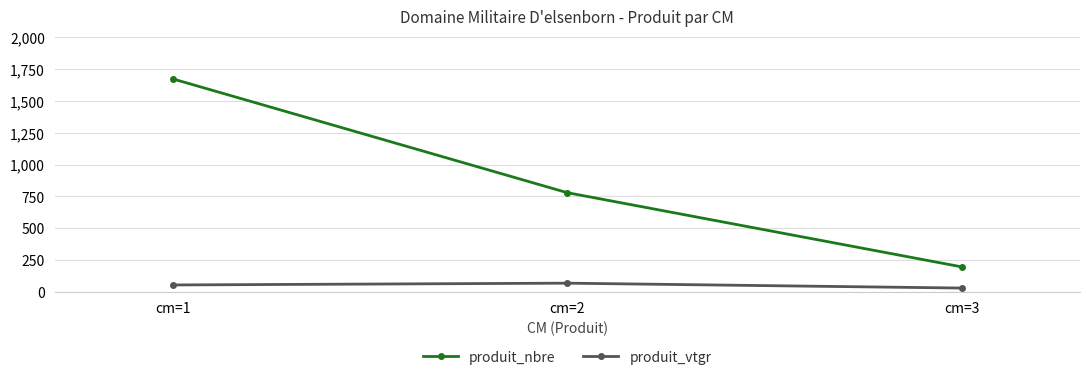

What is the difference between the maximum and minimum values in the produit_nbre series?

1477.0